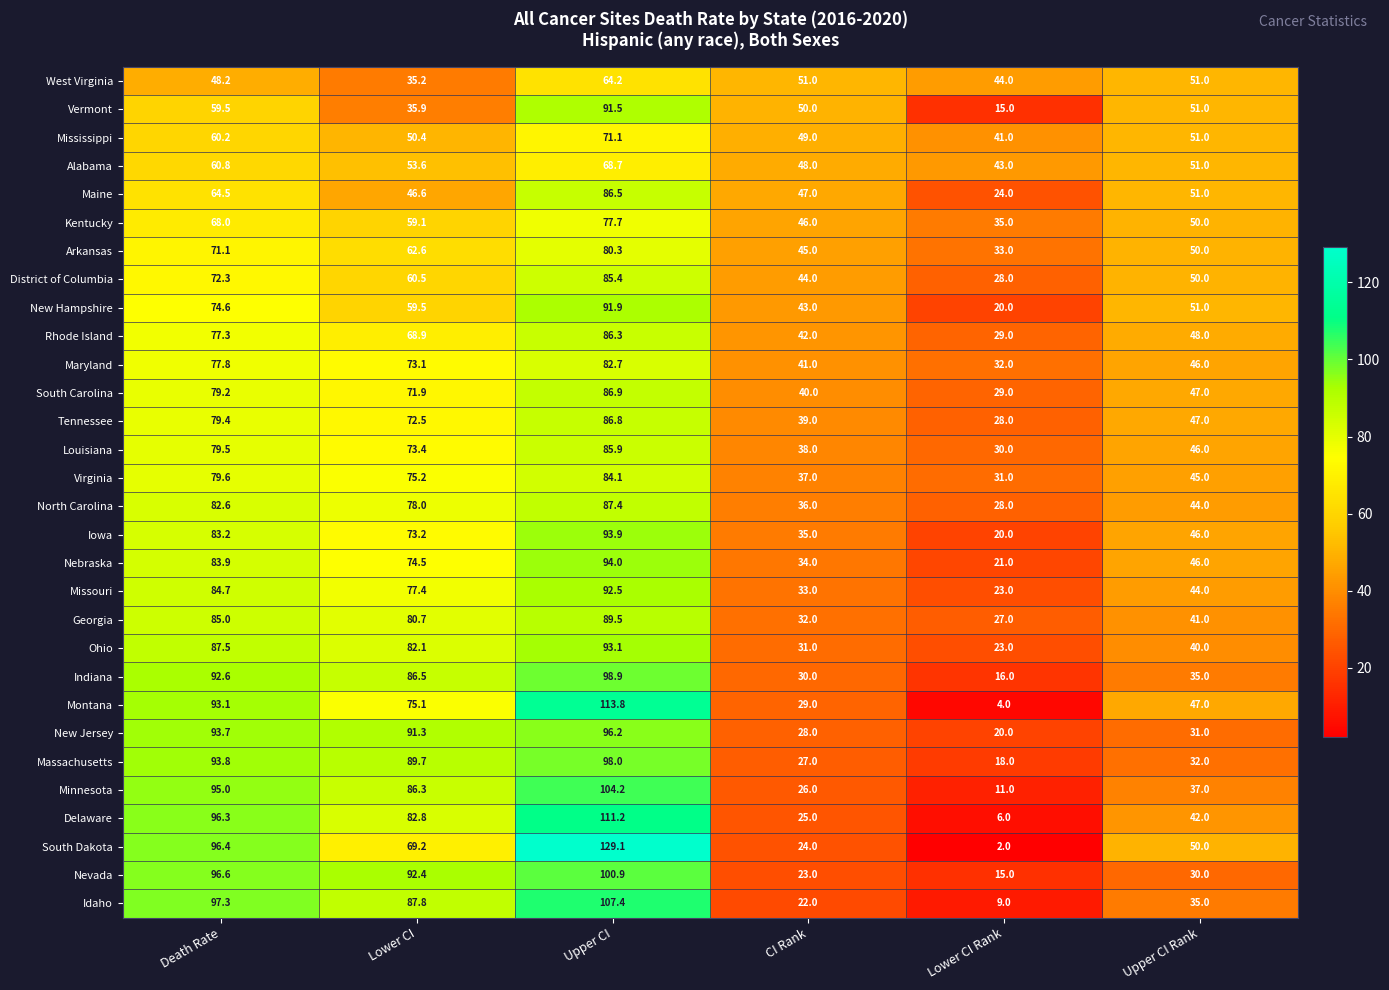

What is the total value across all series at Lower CI Rank?

705.0